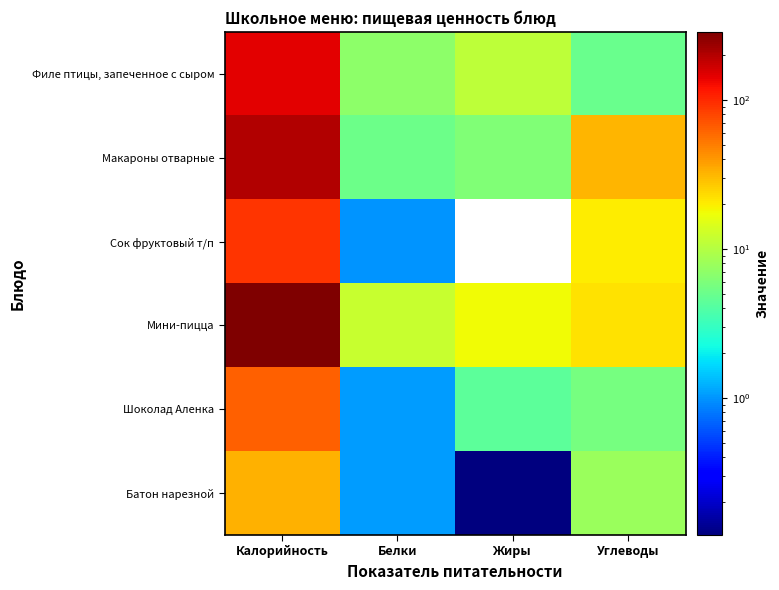

Reading left to right, extract all data points from this chart.

Филе птицы, запеченное с сыром: Калорийность=143.8	Белки=6.9	Жиры=10.8	Углеводы=5.0
Макароны отварные: Калорийность=204.0	Белки=5.1	Жиры=6.1	Углеводы=32.0
Сок фруктовый т/п: Калорийность=92.0	Белки=1.0	Жиры=0.0	Углеводы=20.0
Мини-пицца: Калорийность=285.8	Белки=12.0	Жиры=17.9	Углеводы=21.8
Шоколад Аленка: Калорийность=64.3	Белки=1.0	Жиры=4.3	Углеводы=5.7
Батон нарезной: Калорийность=32.7	Белки=1.0	Жиры=0.1	Углеводы=7.9